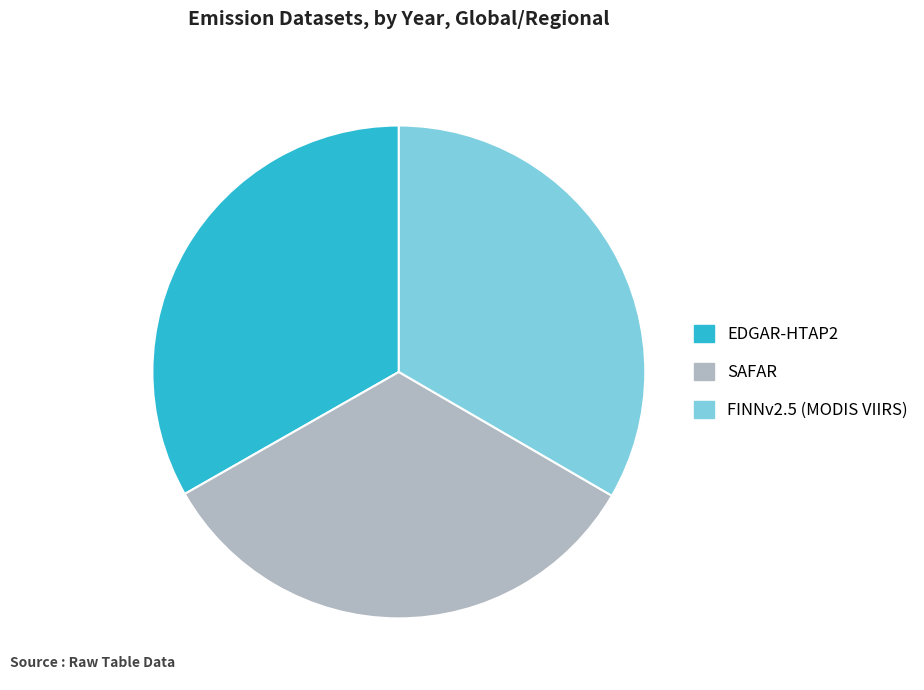

Does any single category account for the majority?

No